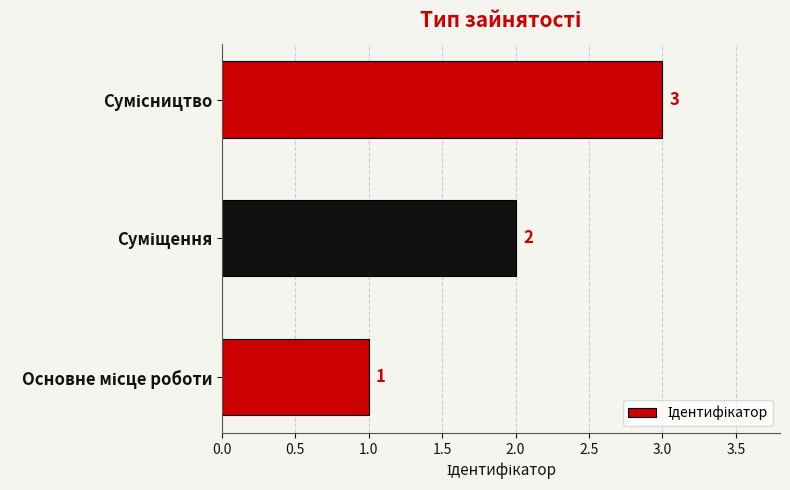

What is the maximum value shown in the chart?

3